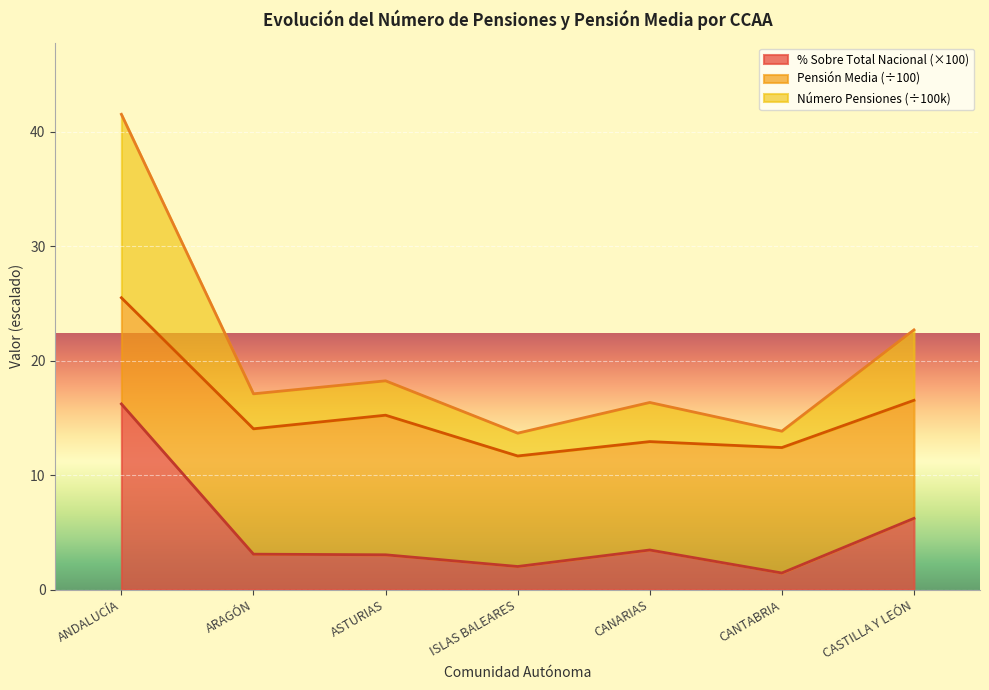

At which label does % Sobre Total Nacional (×100) reach its peak?

ANDALUCÍA